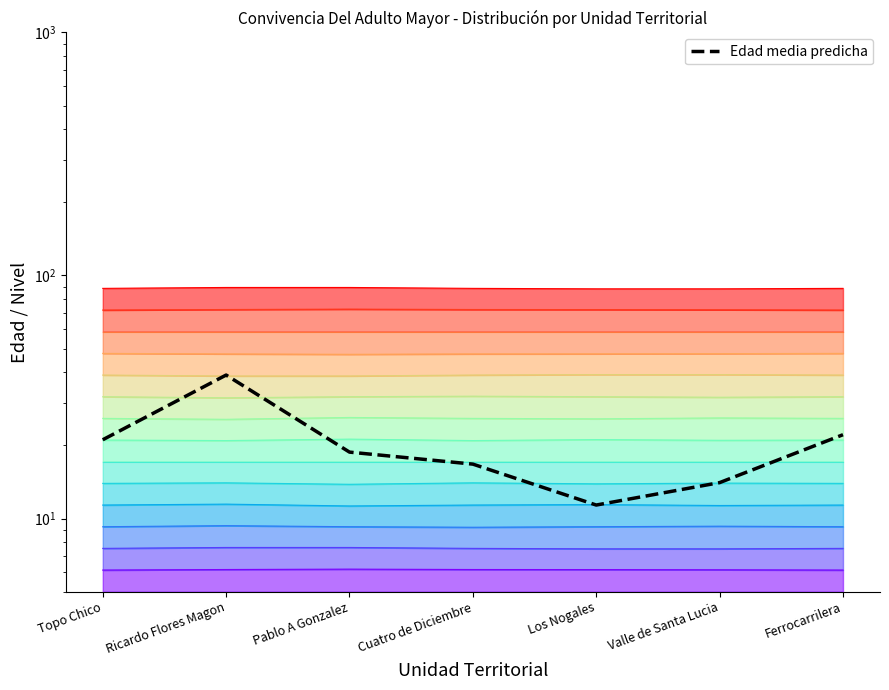

Is it true that the value at Cuatro de Diciembre is 16.7?

True